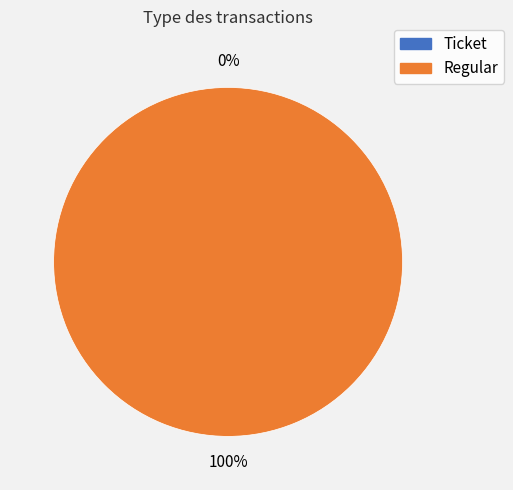

To the nearest percent, what is the difference between the Regular and Ticket slice percentages?

100%